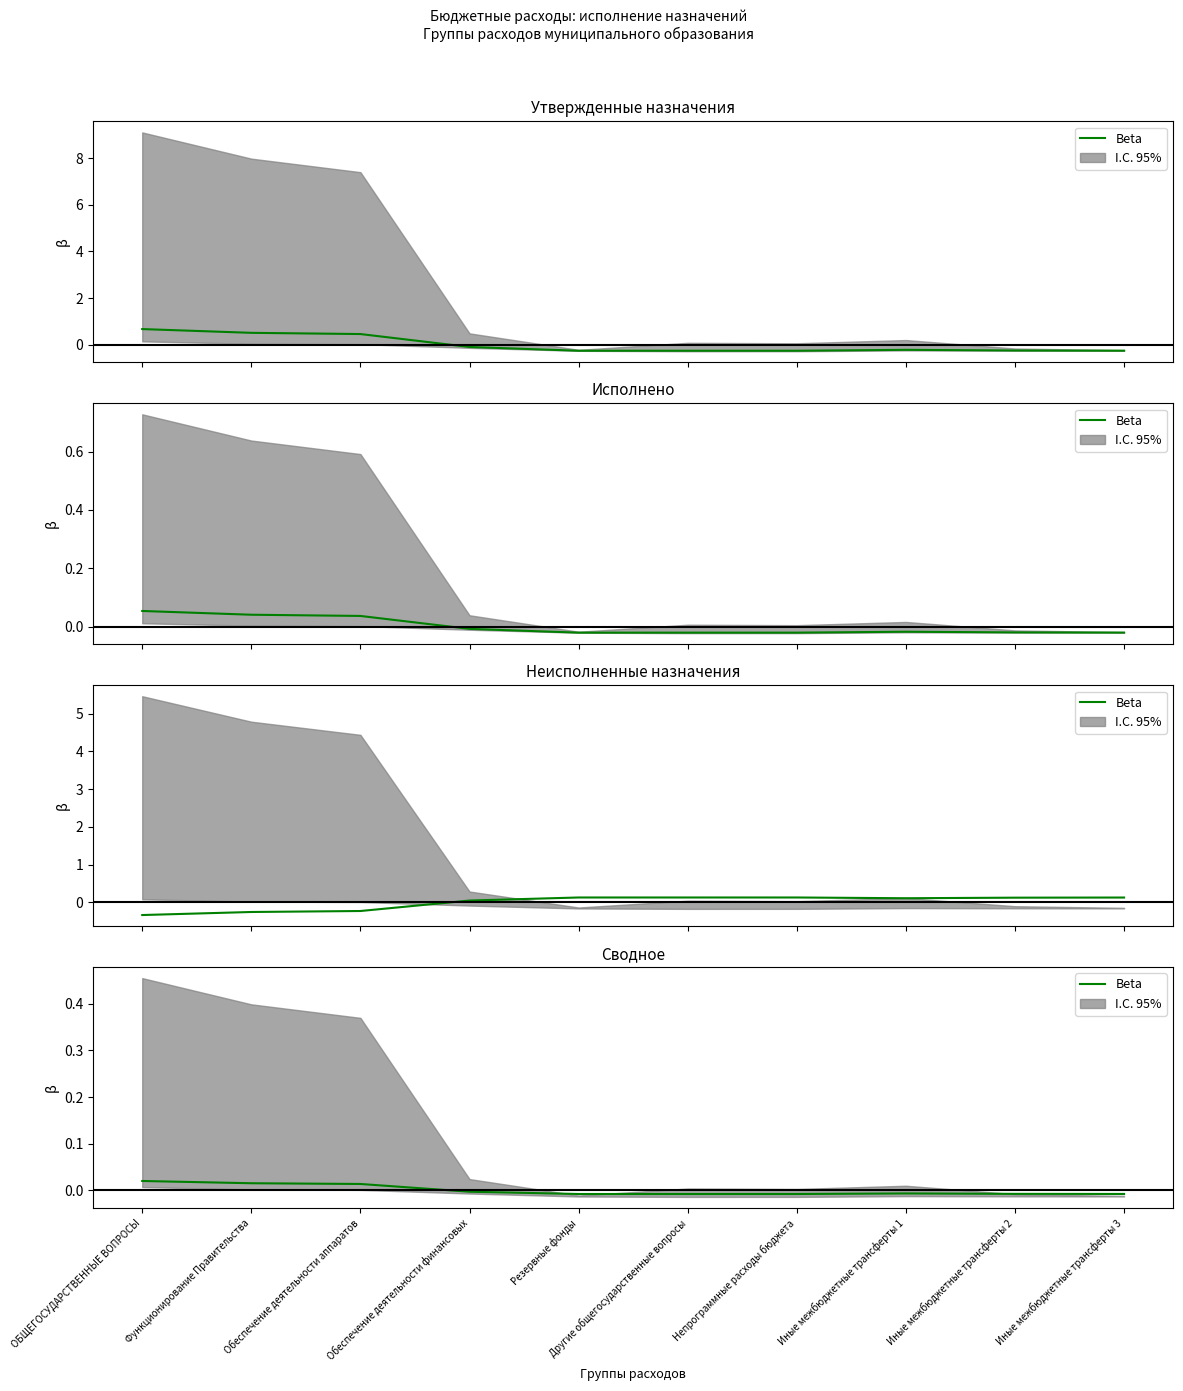

What position from the right is Обеспечение деятельности аппаратов?

8